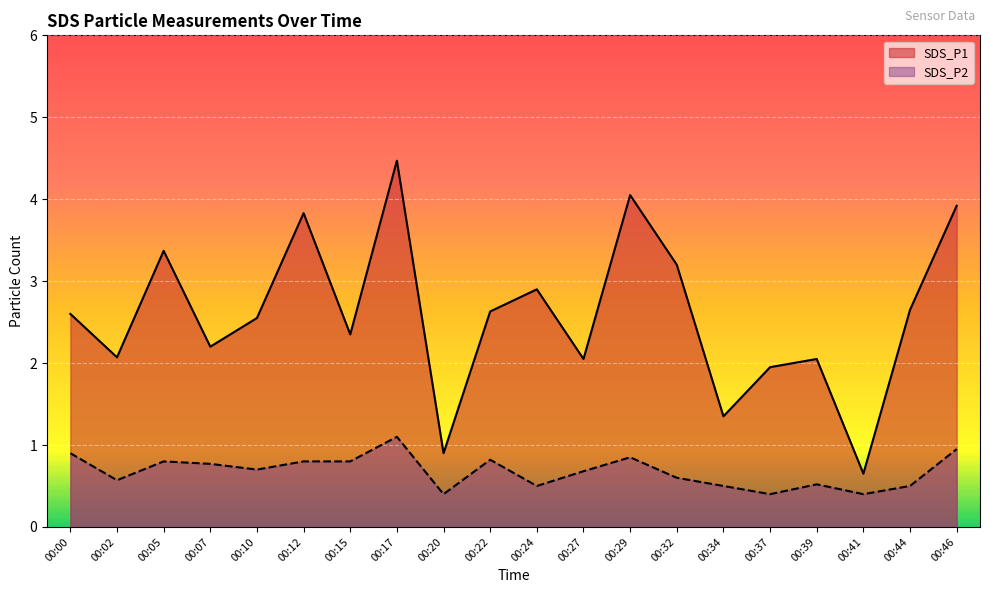

How many data points does each series have?

20